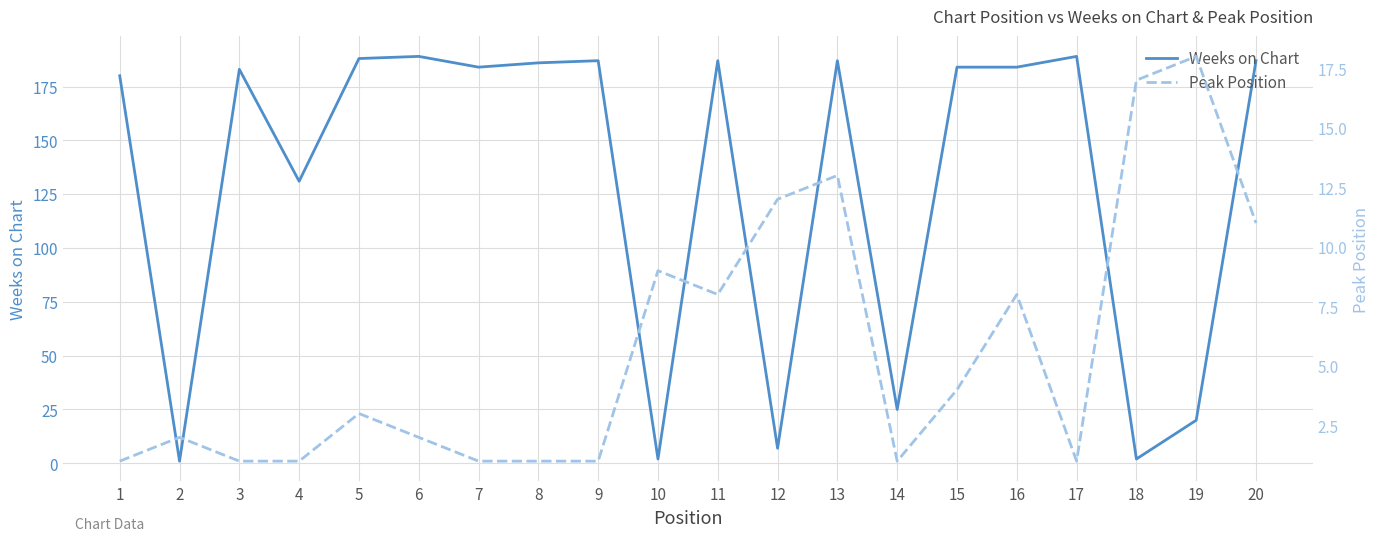

Reading right to left, extract all data points from this chart.

Weeks on Chart: 20=187	19=20	18=2	17=189	16=184	15=184	14=25	13=187	12=7	11=187	10=2	9=187	8=186	7=184	6=189	5=188	4=131	3=183	2=1	1=180
Peak Position: 20=11	19=18	18=17	17=1	16=8	15=4	14=1	13=13	12=12	11=8	10=9	9=1	8=1	7=1	6=2	5=3	4=1	3=1	2=2	1=1